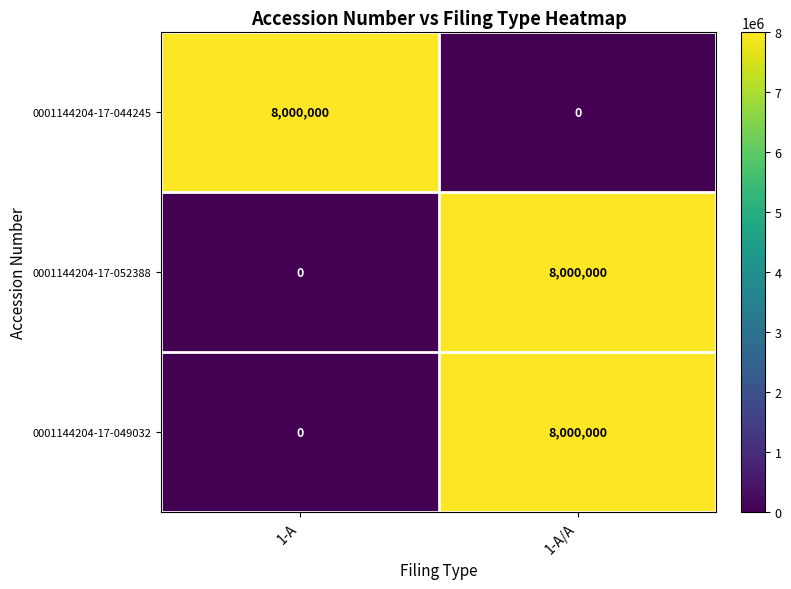

How many series are shown in this chart?

3